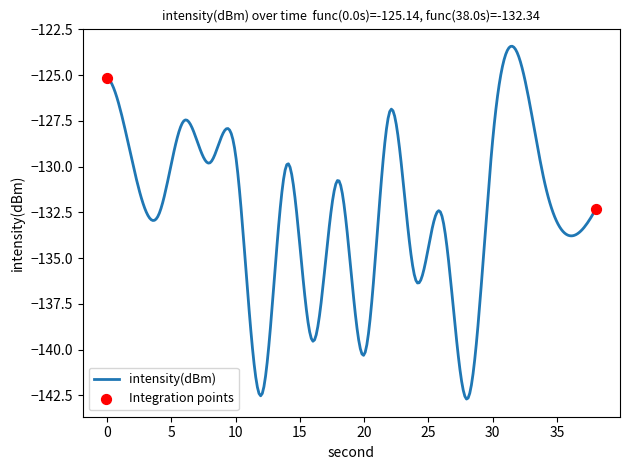

What is the difference between the maximum and minimum values?

19.3